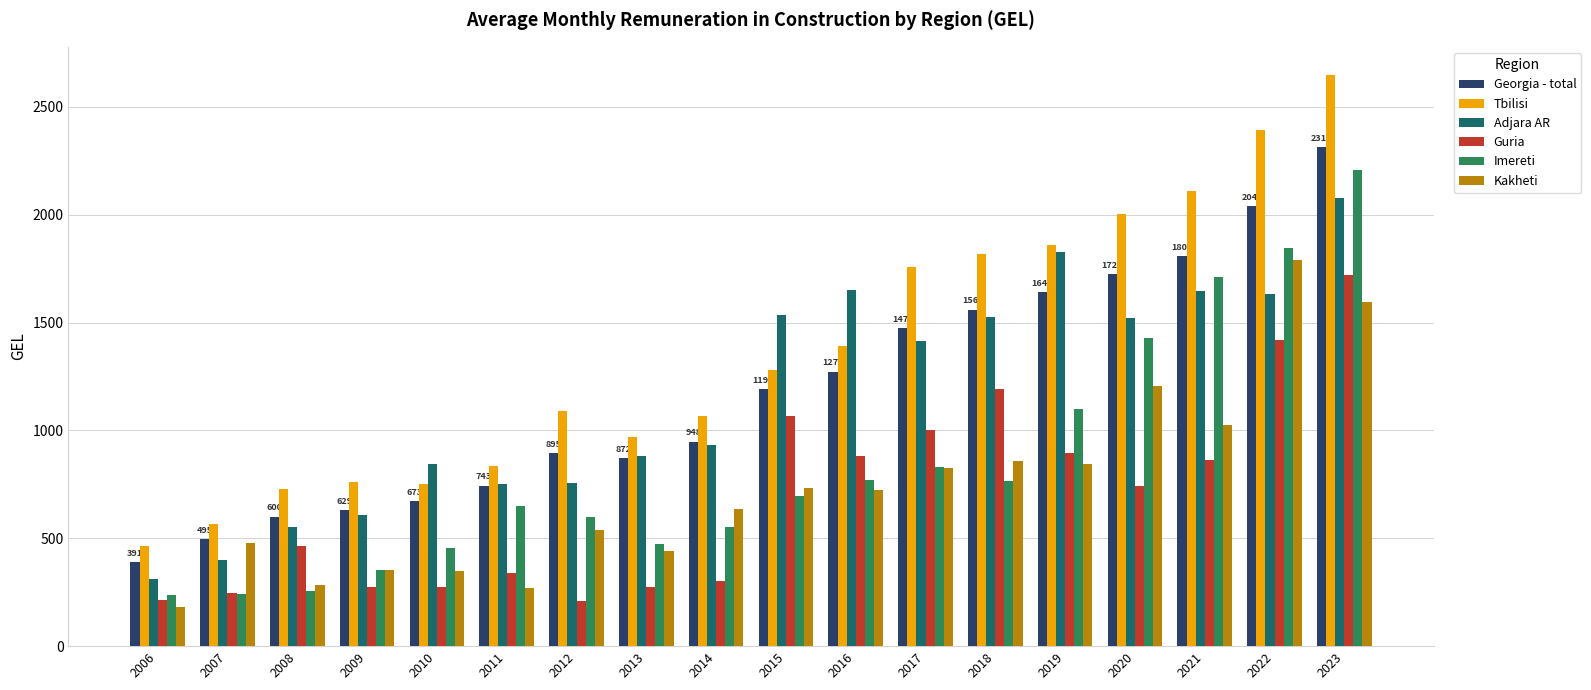

What is the value of the Adjara AR bar at the 7th from the left?

756.6